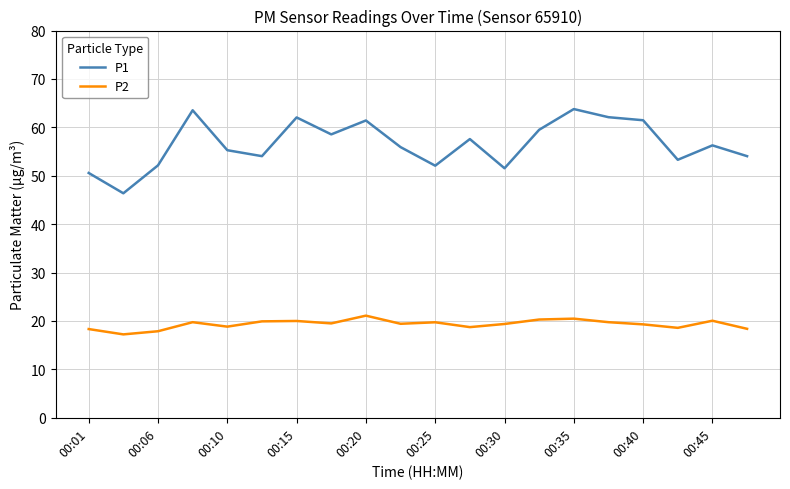

True or false: P1 and P2 cross at least once.

False